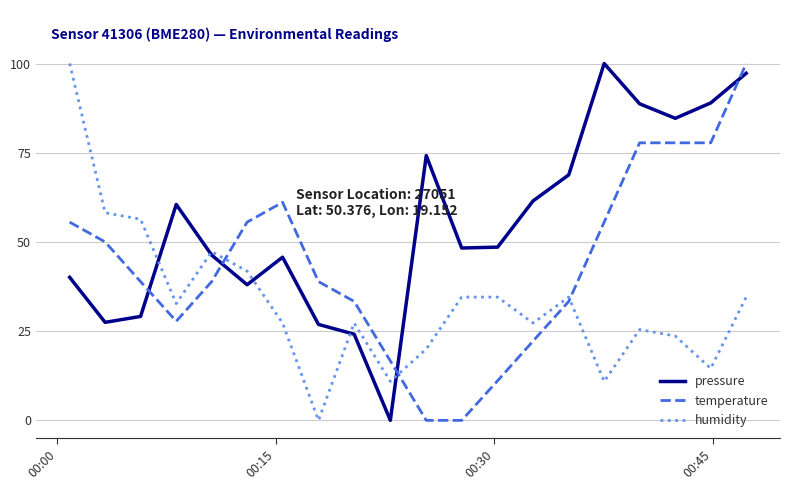

Which series has the largest total across all categories?

pressure